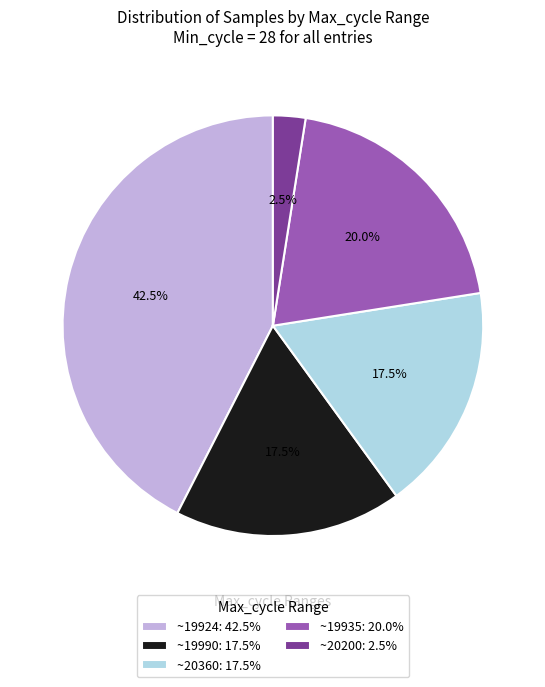

What is the ratio of the value at ~19935: 20.0% to the value at ~19924: 42.5%?

0.5